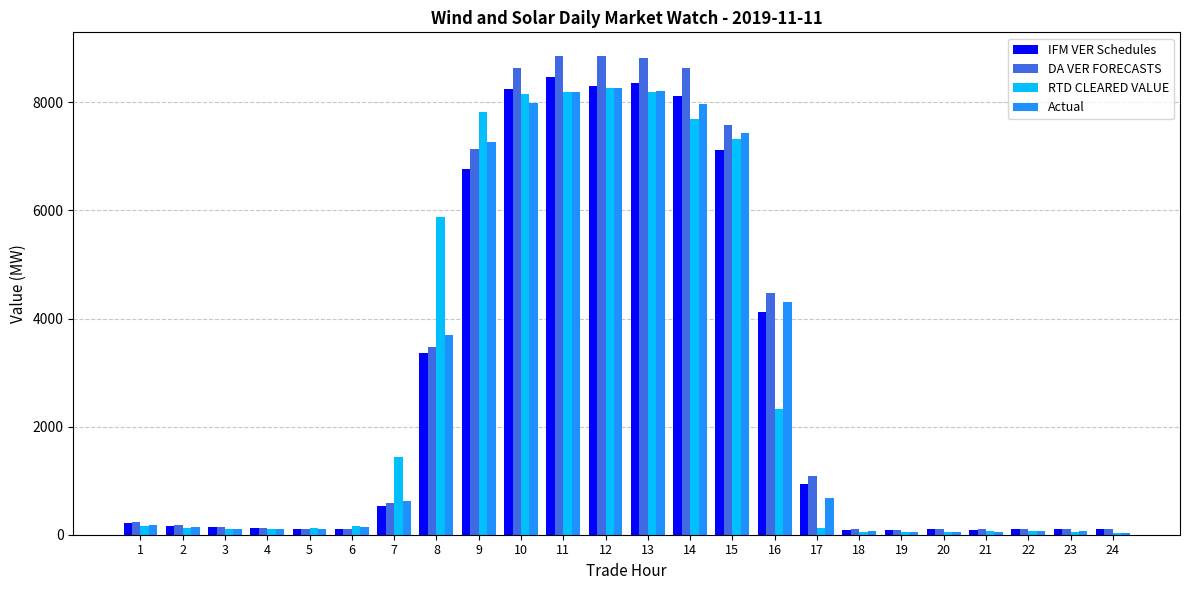

Is the value of DA VER FORECASTS at 12 greater than the value of IFM VER Schedules at 9?

Yes